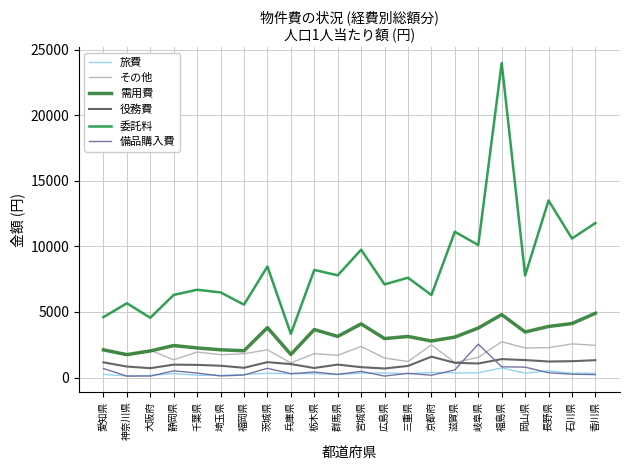

Between 宮城県 and 石川県, which series saw the biggest shift?

委託料